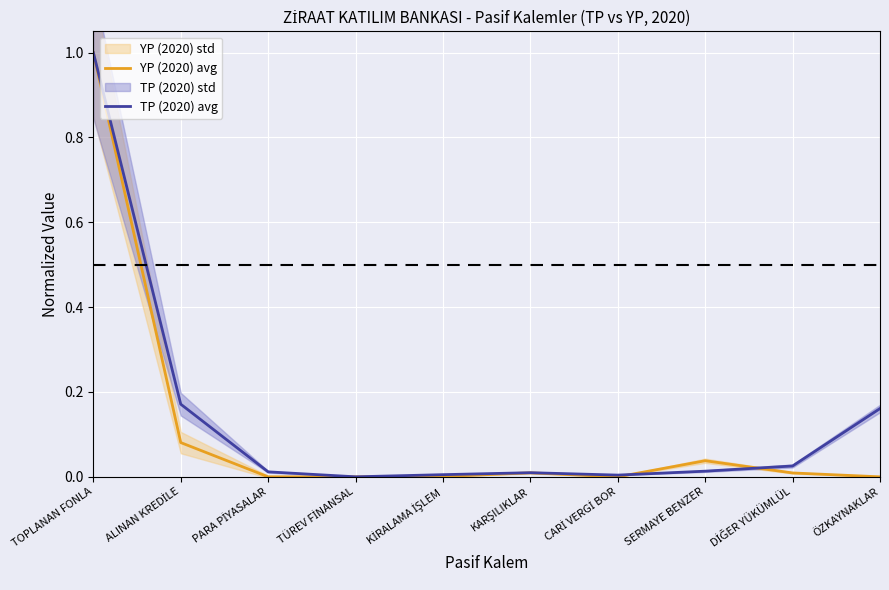

Reading right to left, transcribe all the data shown in this chart.

YP (2020) avg: -0.0	0.0	0.0	0.0	0.0	0.0	0.0	0.0	0.1	1.0
TP (2020) avg: 0.2	0.0	0.0	0.0	0.0	0.0	0.0	0.0	0.2	1.0